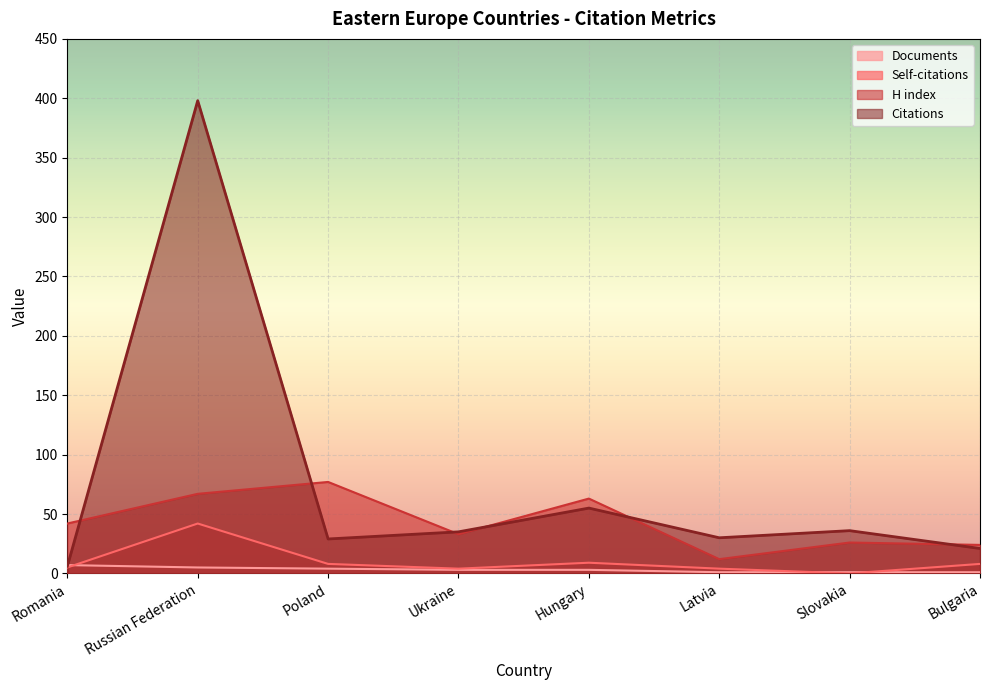

At how many categories does at least one series exceed 34?

6